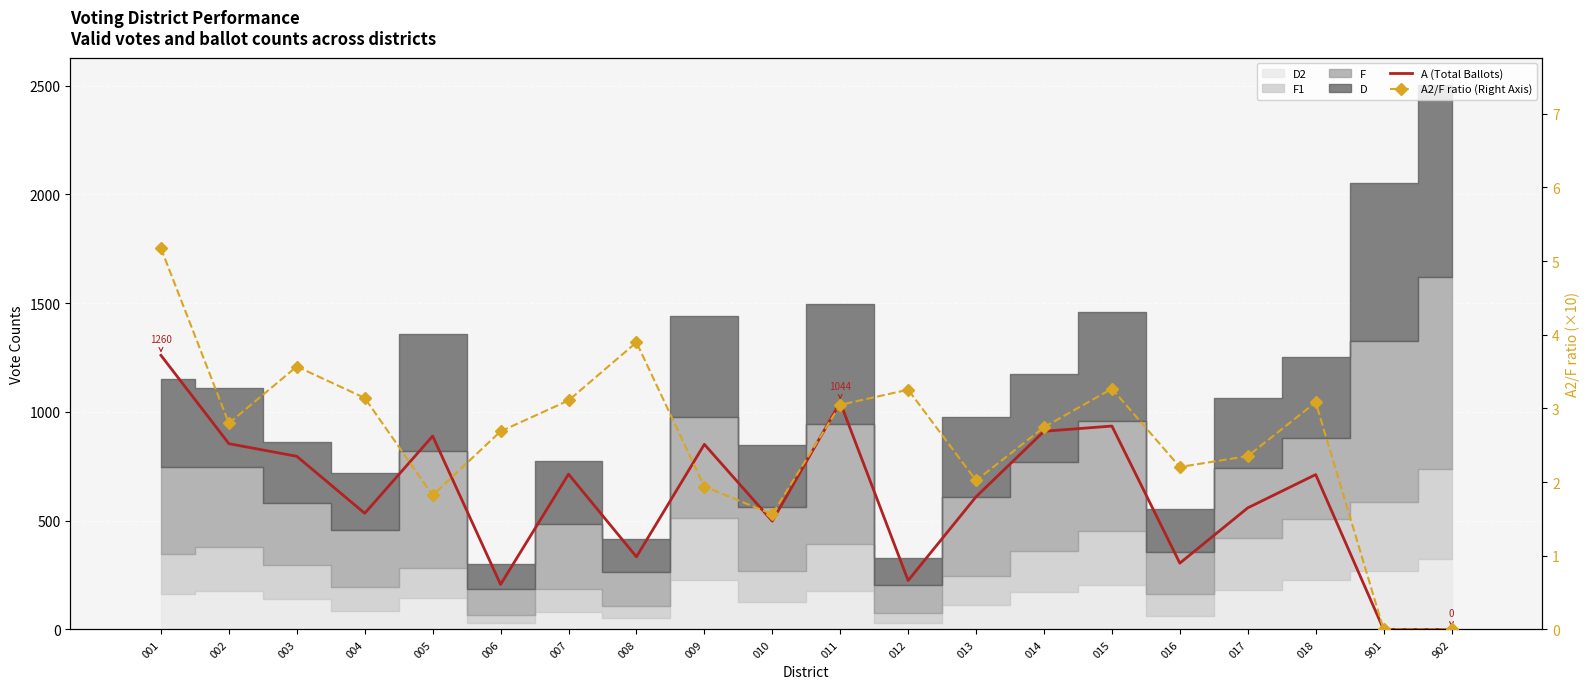

What is the sum of the A2/F ratio (Right Axis) values at 901 and 009?

1.9